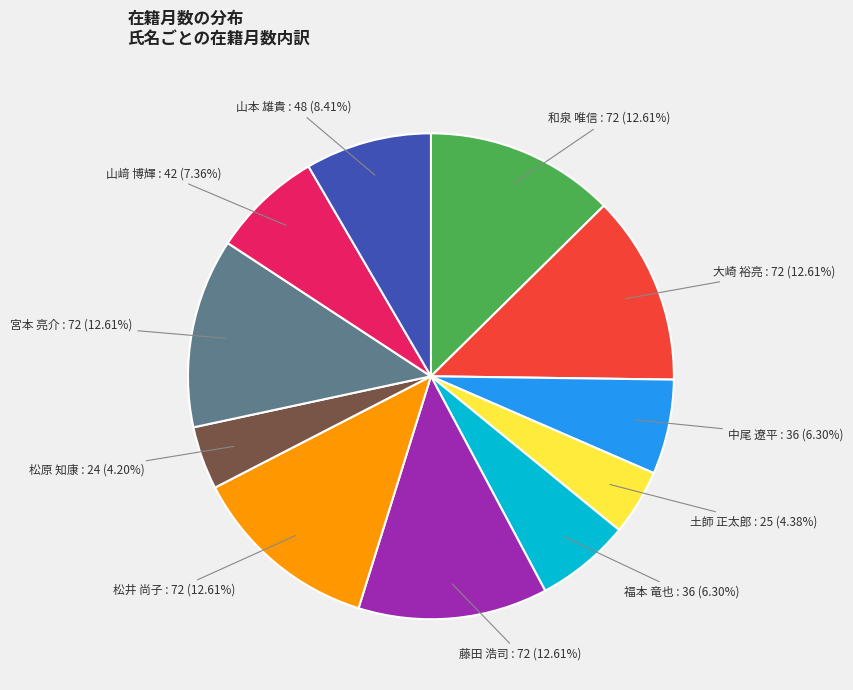

How many slices are in this pie chart?

11